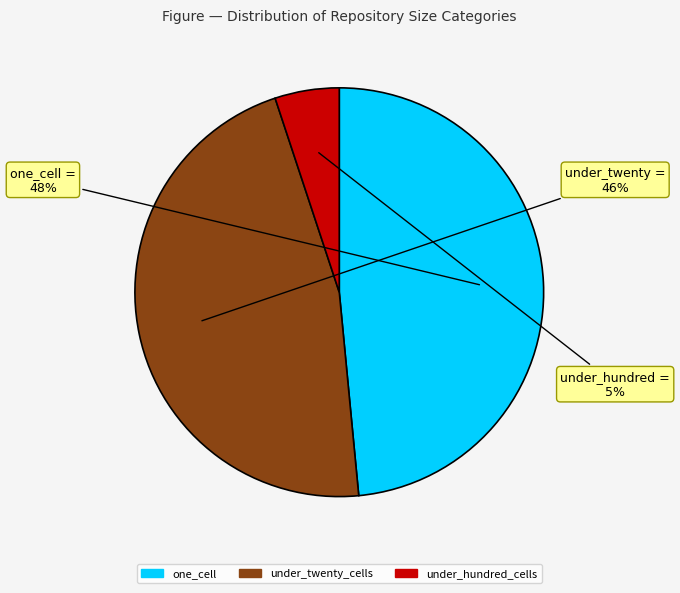

Count the number of slices in the pie.

3